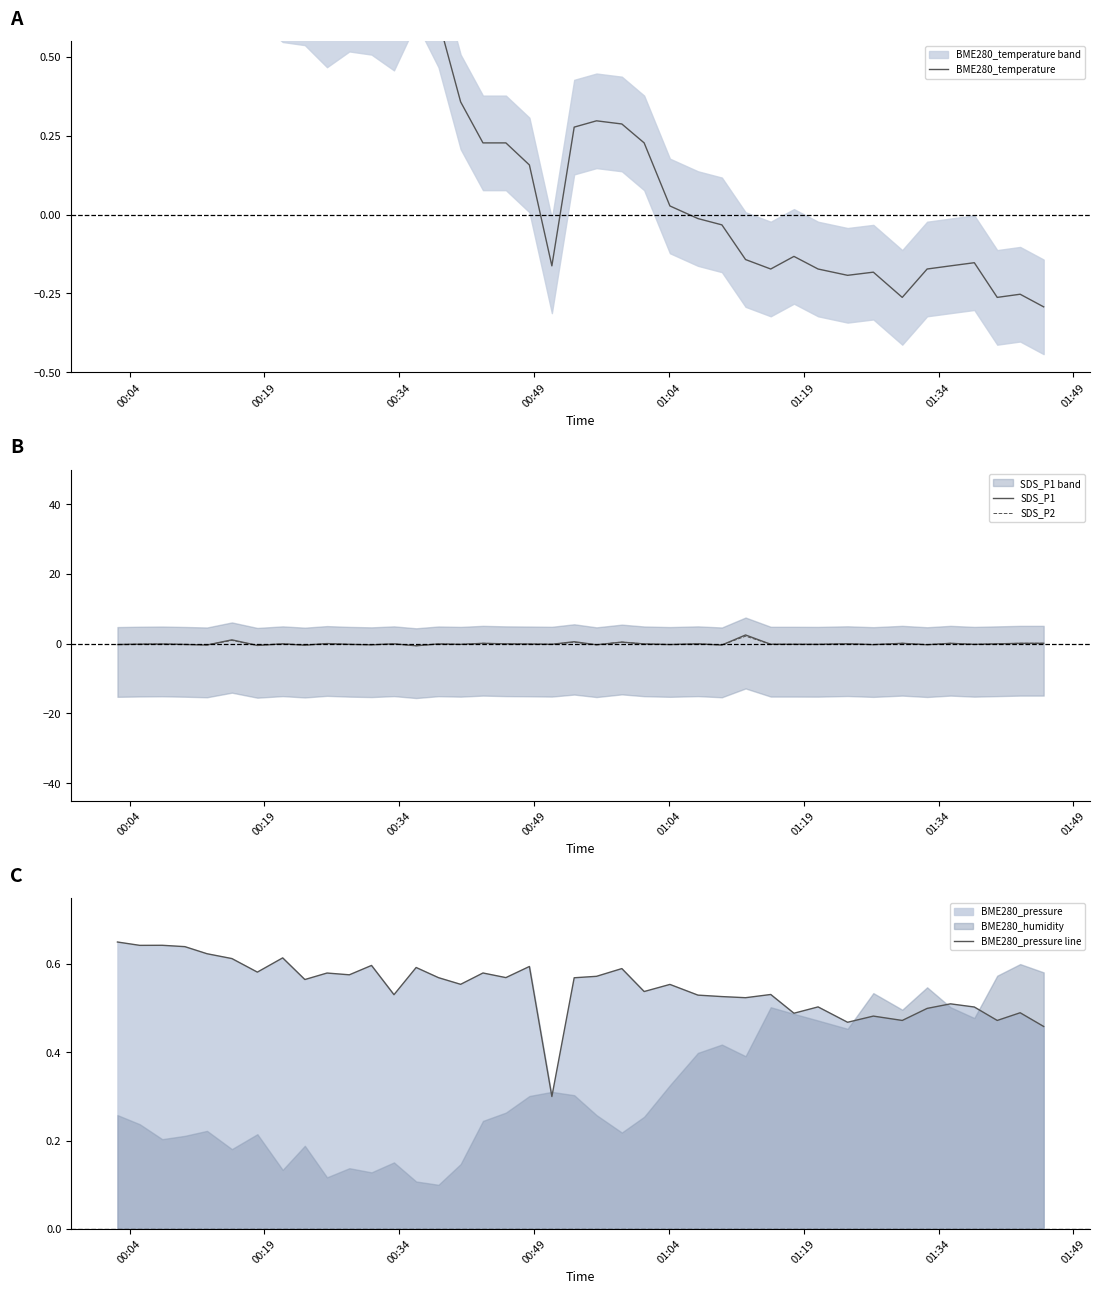

What is the sum of all BME280_temperature values?

10.9